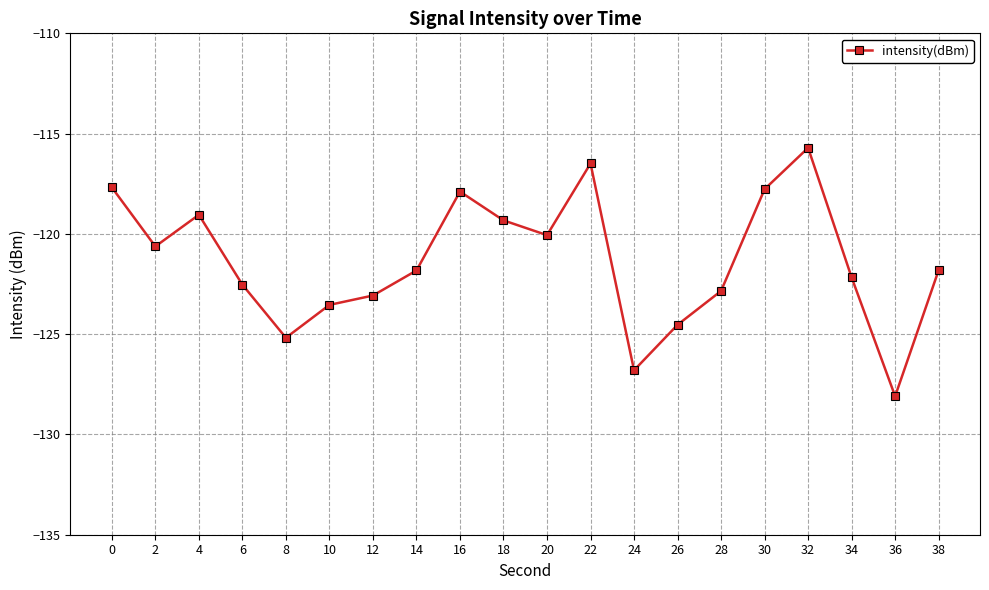

True or false: the data shows -115.7 at 32.

True